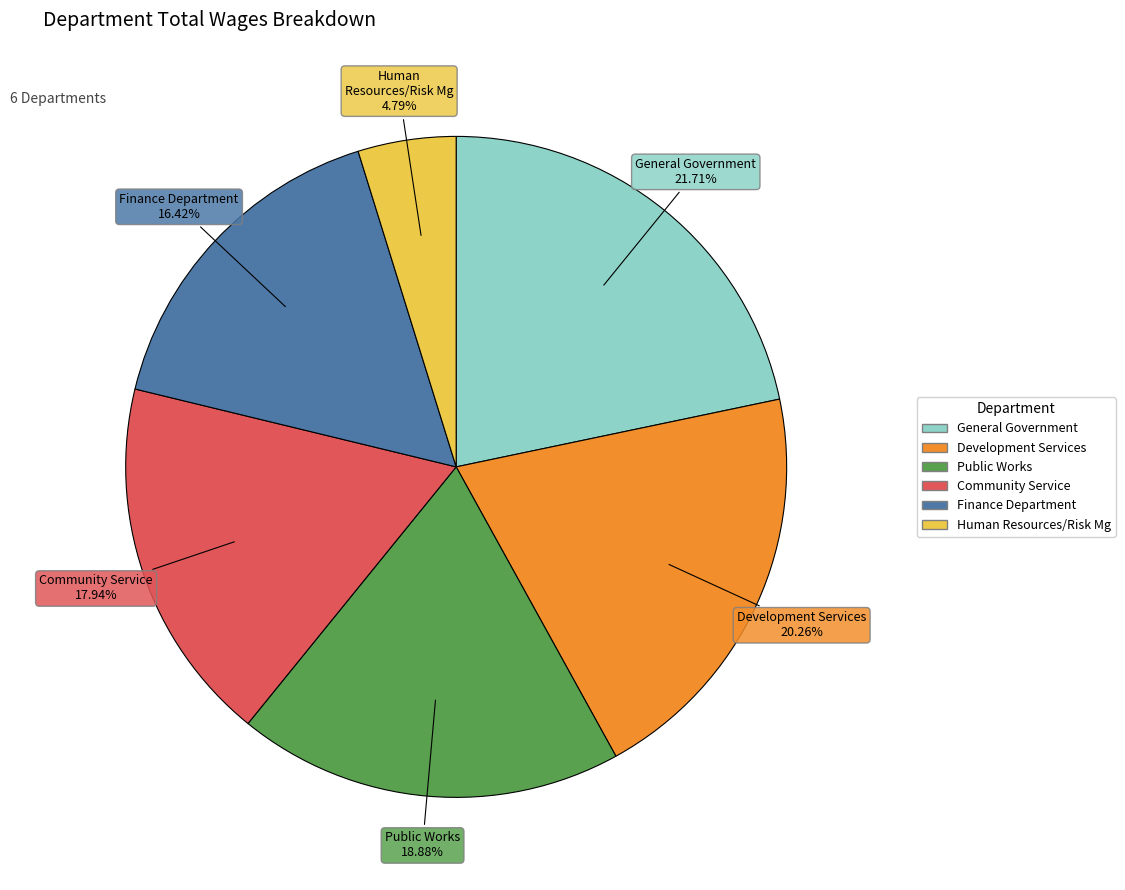

True or false: Finance Department accounts for 5% of the total.

False